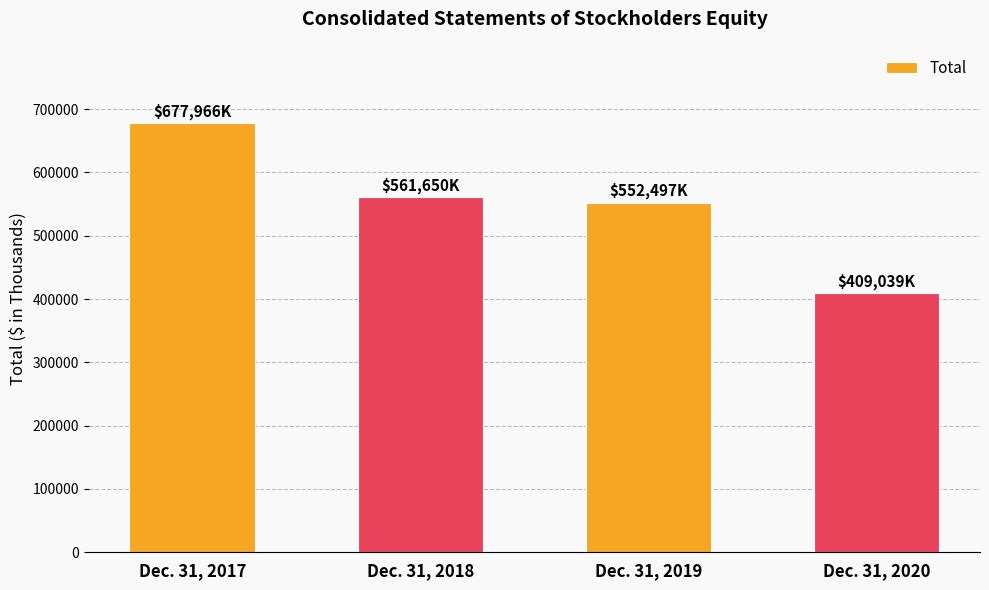

List the labels in order of value, smallest first.

Dec. 31, 2020, Dec. 31, 2019, Dec. 31, 2018, Dec. 31, 2017